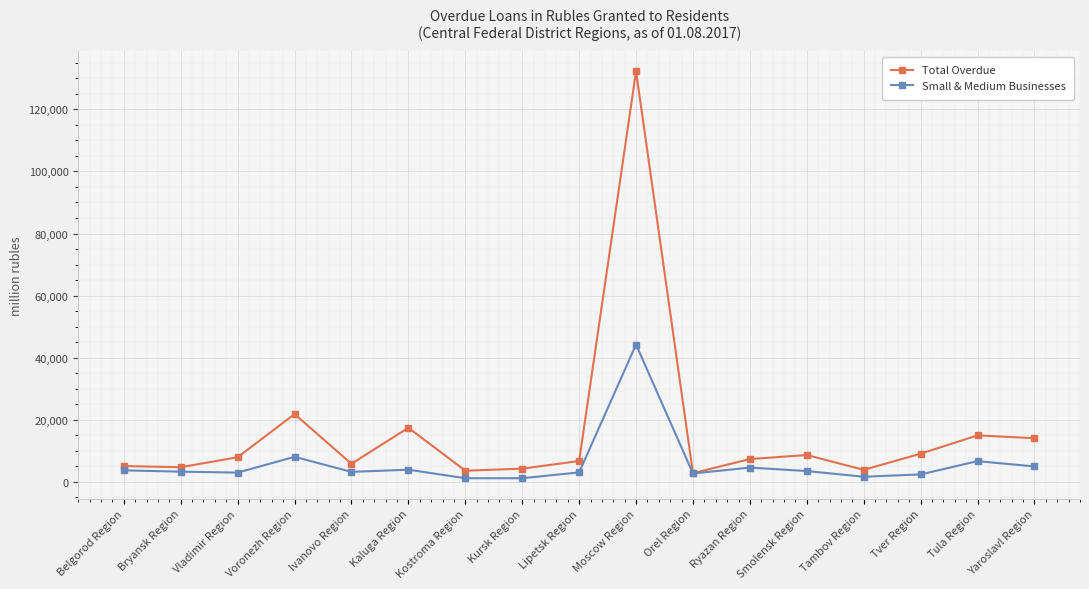

List the series in order of their peak value, lowest first.

Small & Medium Businesses, Total Overdue